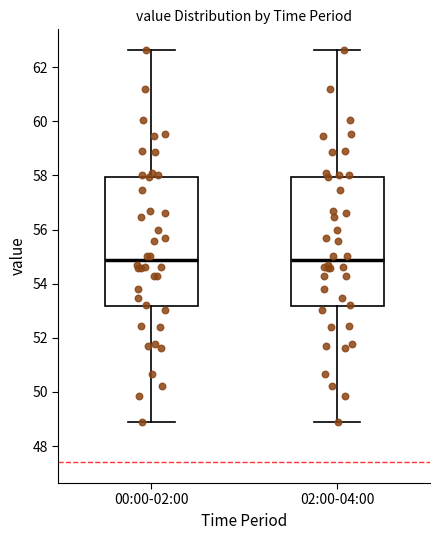

Where does the median line of the box for 02:00-04:00 sit on the y-axis? The values are not printed on the chart, so give them approximately, as read against the axis.

54.8